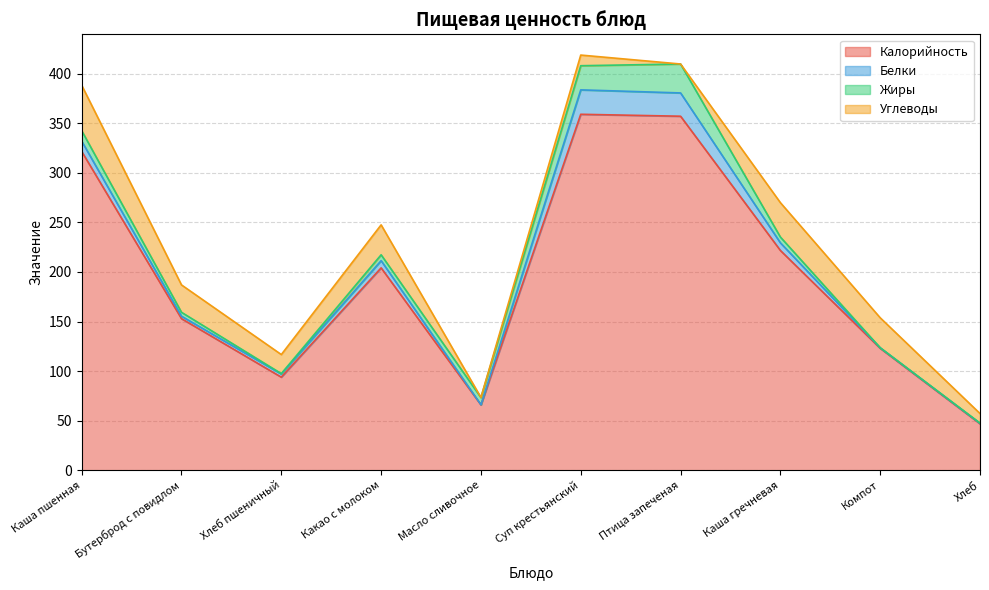

How many positive values does the Углеводы series have?

9